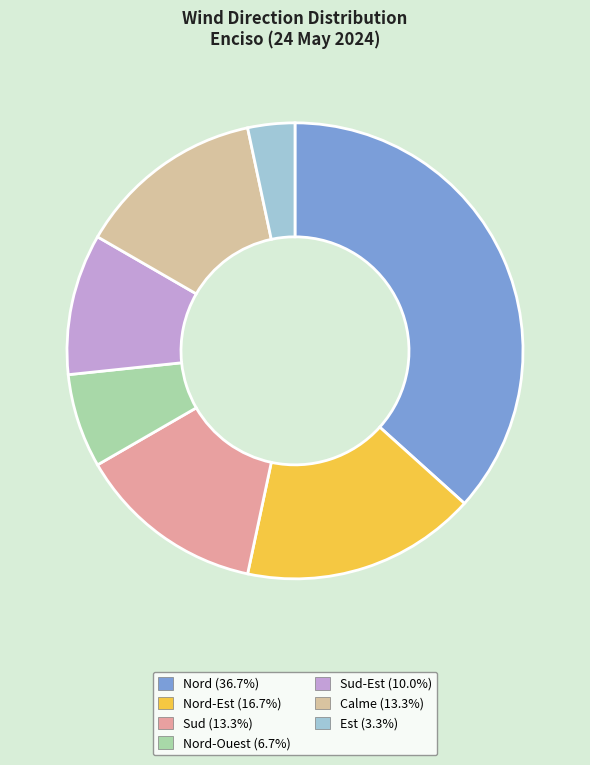

To the nearest percent, what is the difference between the largest and smallest slice percentages?

33%